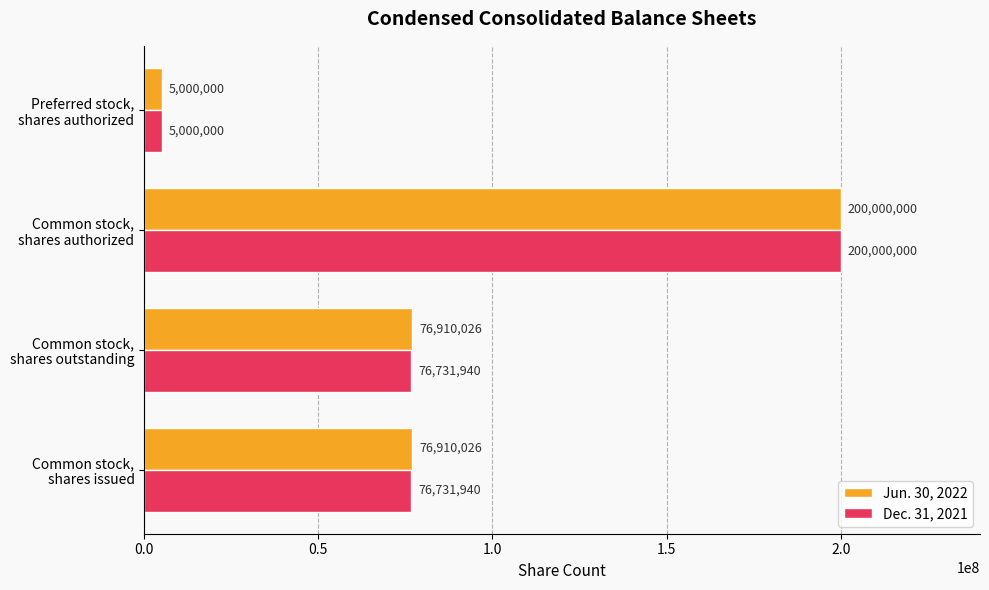

How many Dec. 31, 2021 values are between 76731940 and 200000000?

3